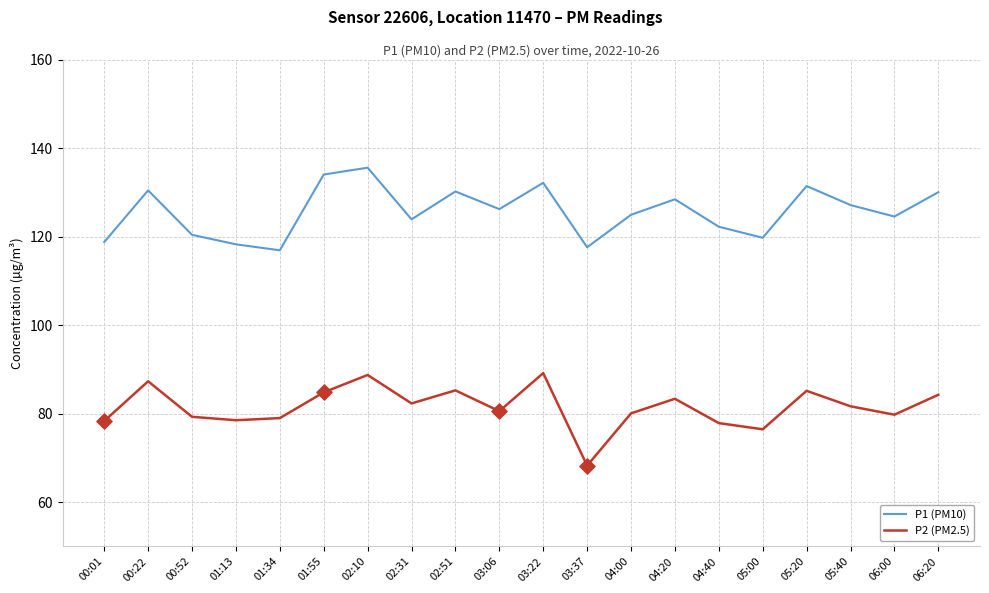

Which series has the largest total across all categories?

P1 (PM10)